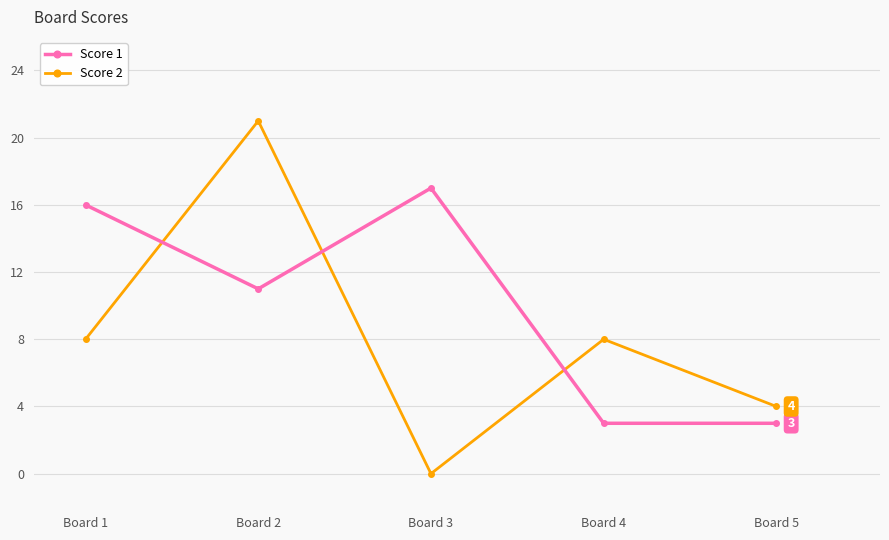

How many series are shown in this chart?

2